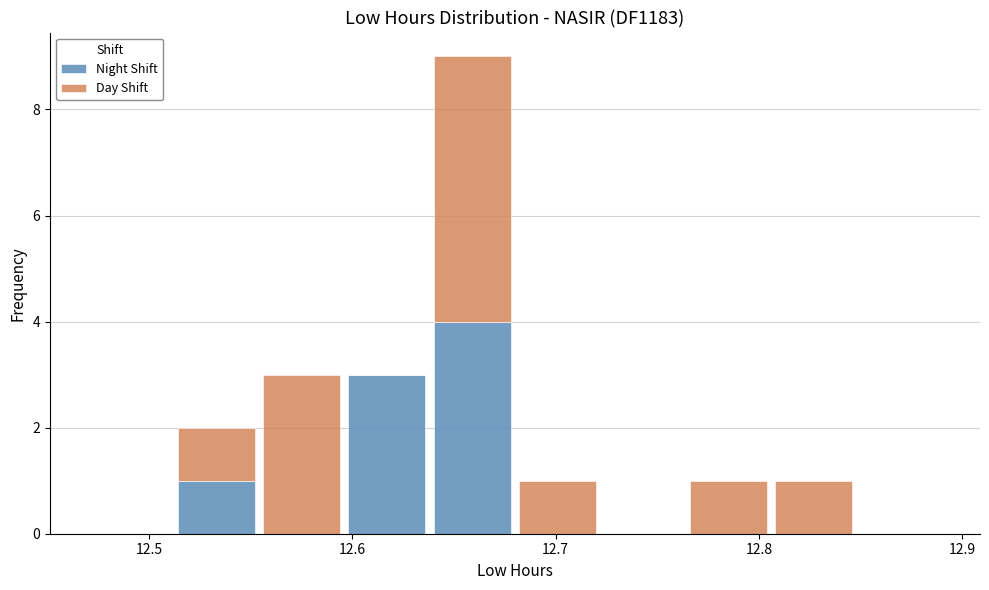

Reading left to right, list every stacked bar in this chart as the range it spans on the x-axis followed by its total height. Neither the bar edges nor the heights are printed on the chart, so give them approximately, as read against the axes.

12.470 to 12.512: 0
12.512 to 12.554: 2
12.554 to 12.596: 3
12.596 to 12.638: 3
12.638 to 12.680: 9
12.680 to 12.722: 1
12.722 to 12.764: 0
12.764 to 12.806: 1
12.806 to 12.848: 1
12.848 to 12.890: 0